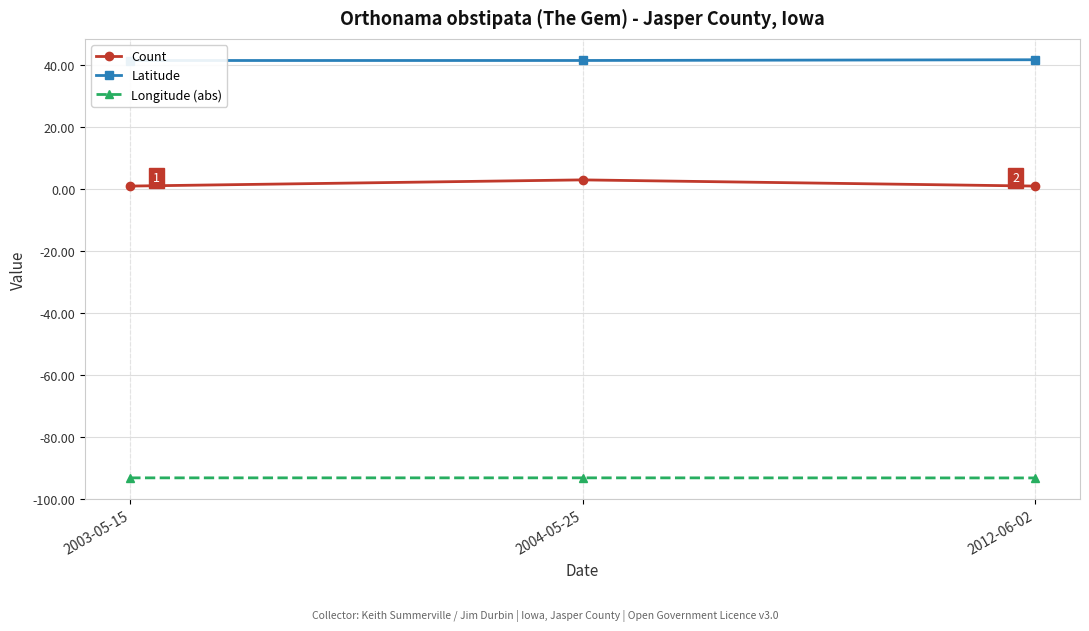

At which label is Latitude closest to 41?

2003-05-15